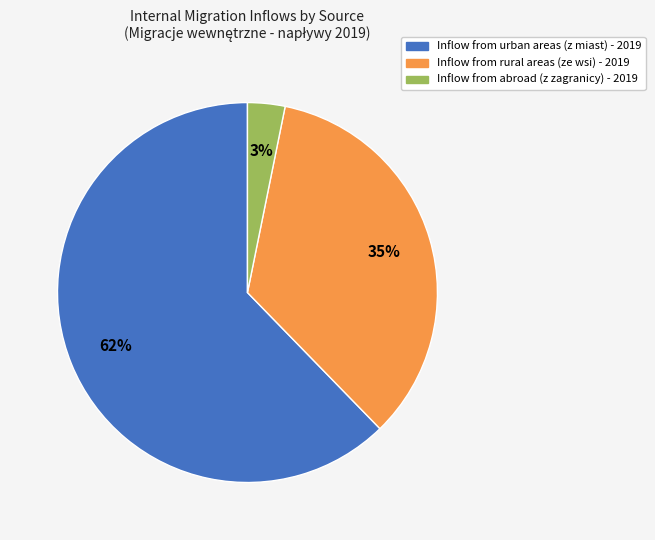

Rank the categories by value from highest to lowest.

Inflow from urban areas (z miast) - 2019, Inflow from rural areas (ze wsi) - 2019, Inflow from abroad (z zagranicy) - 2019